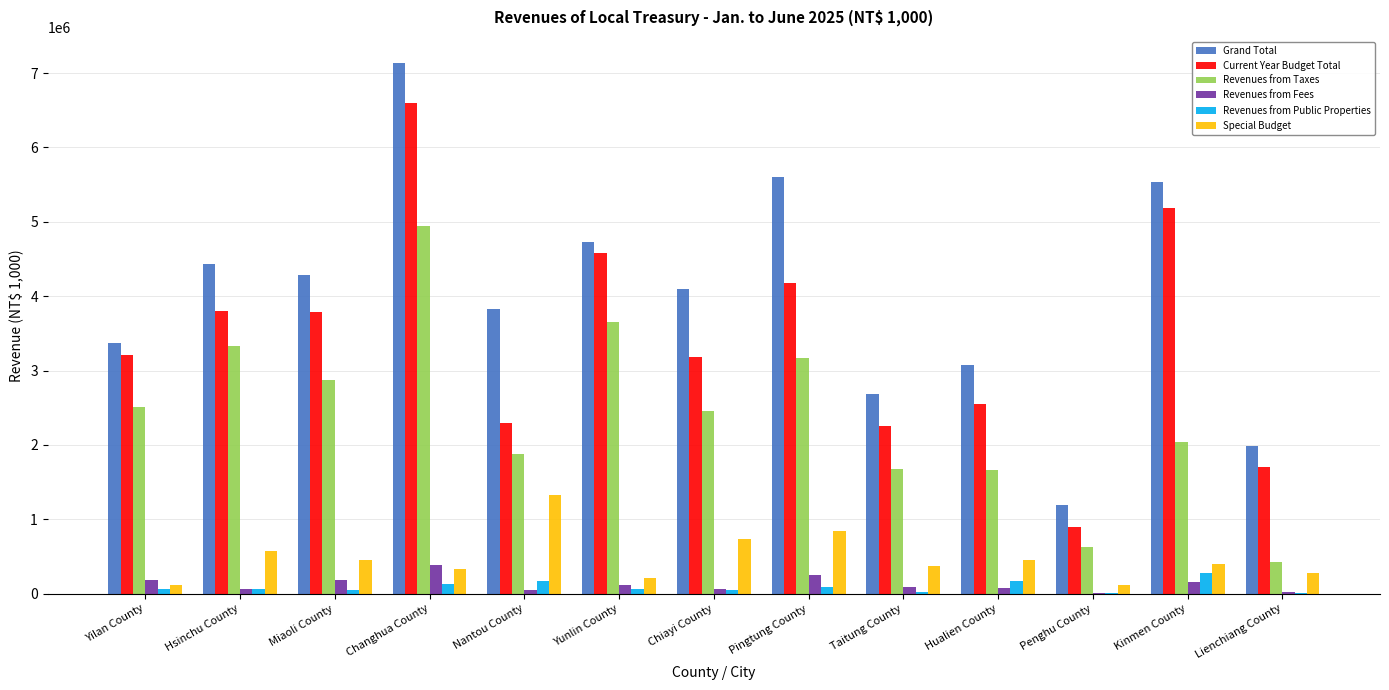

Which series has the largest range (max minus min)?

Grand Total